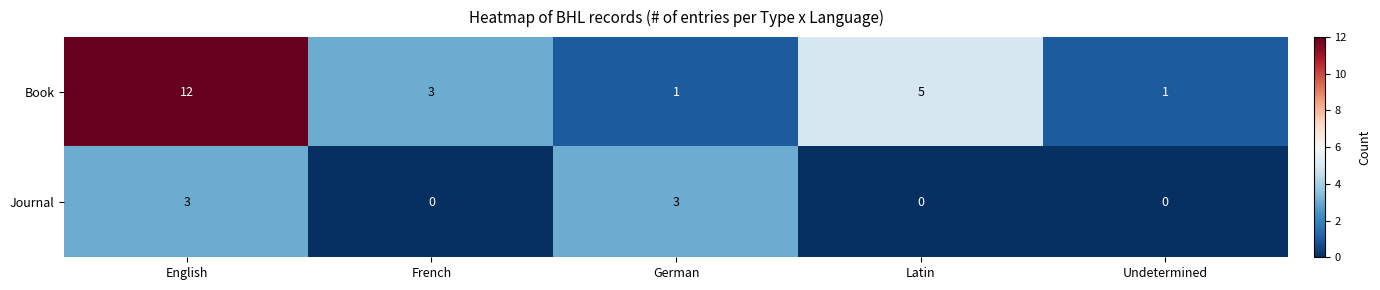

What is the spread (max minus min) of values at French?

3